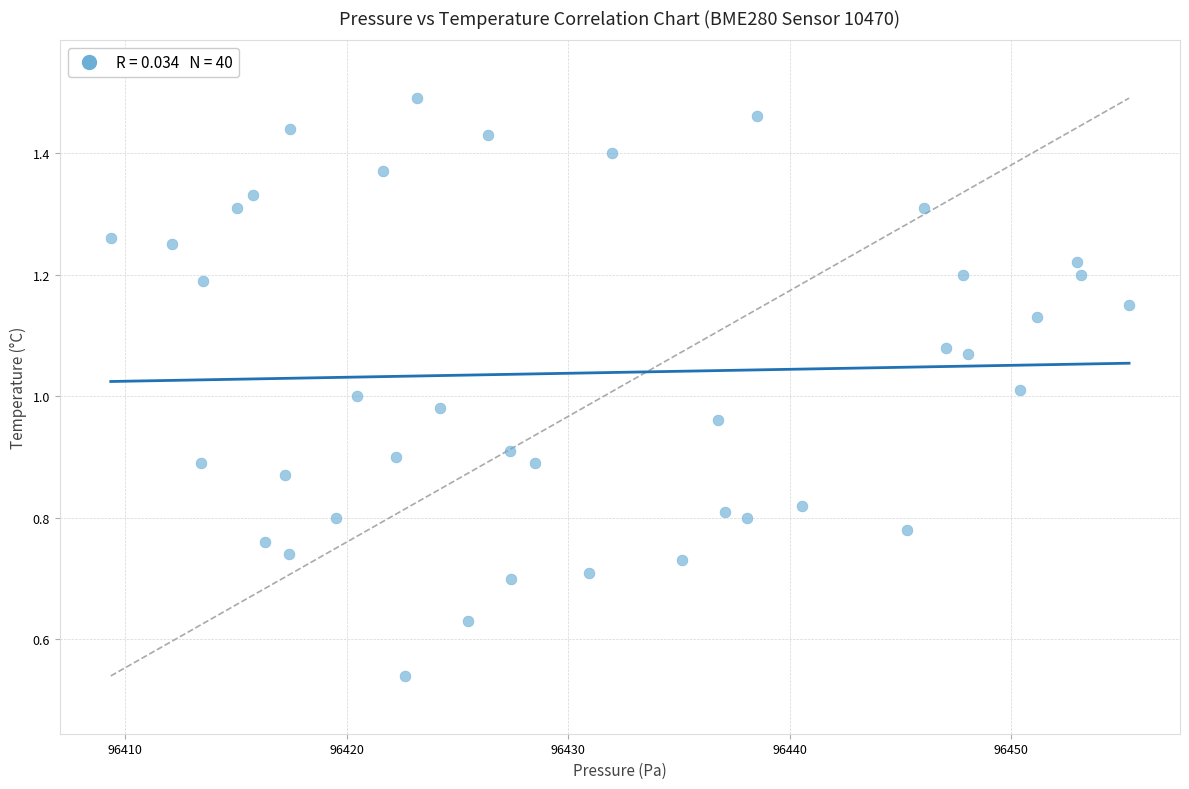

What is the range of X values (max minus min)?

46.0